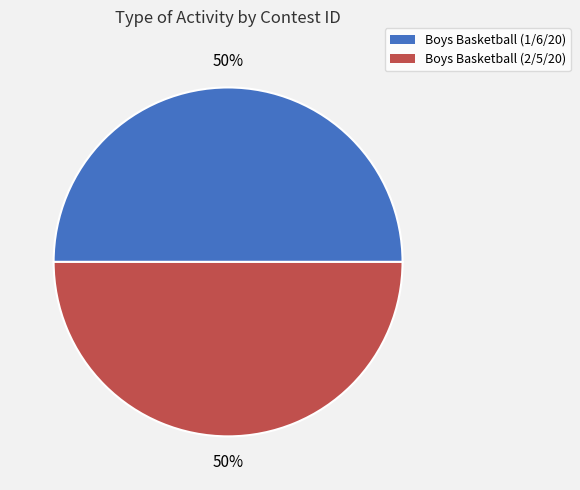

To the nearest percent, what percentage of the pie is Boys Basketball (1/6/20)?

50%